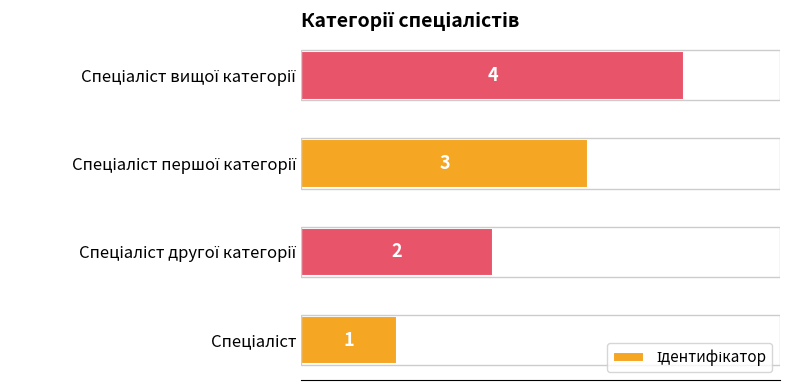

What is the difference between the maximum and minimum values?

3